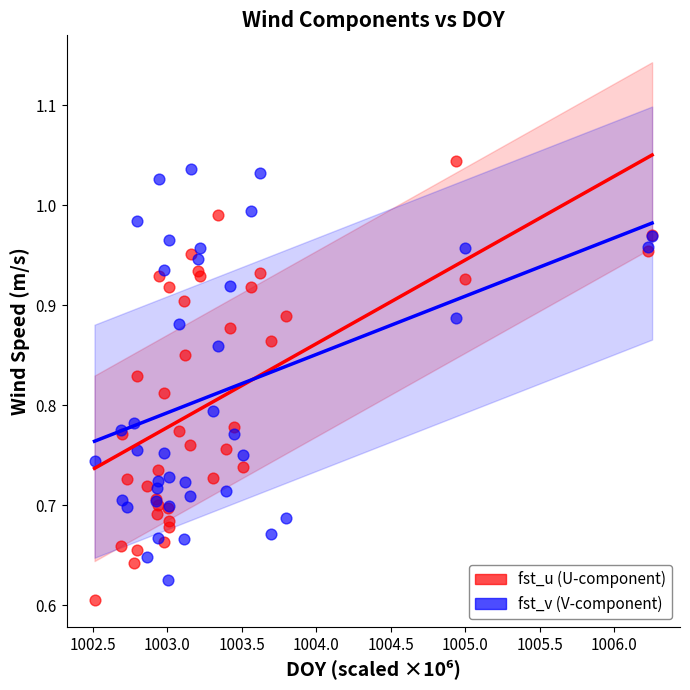

What is the X range (max minus min) for the scatter plot?

3.7